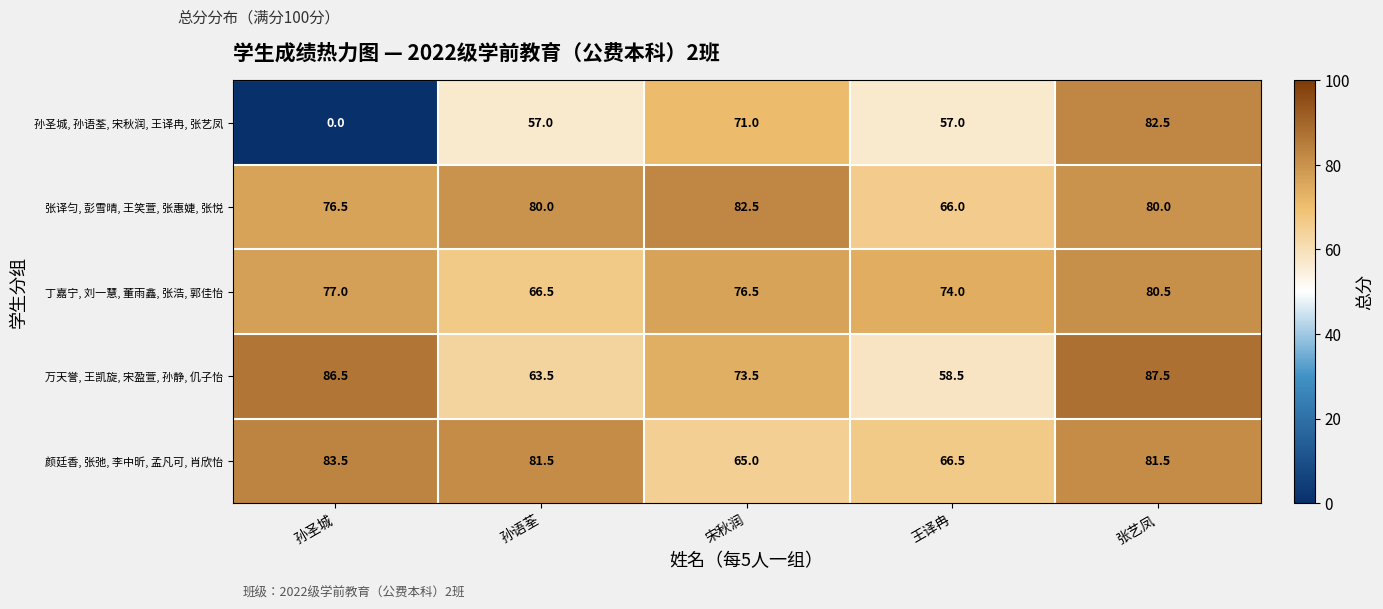

How many data points in 张译匀, 彭雪晴, 王笑萱, 张惠婕, 张悦 are less than 80?

2